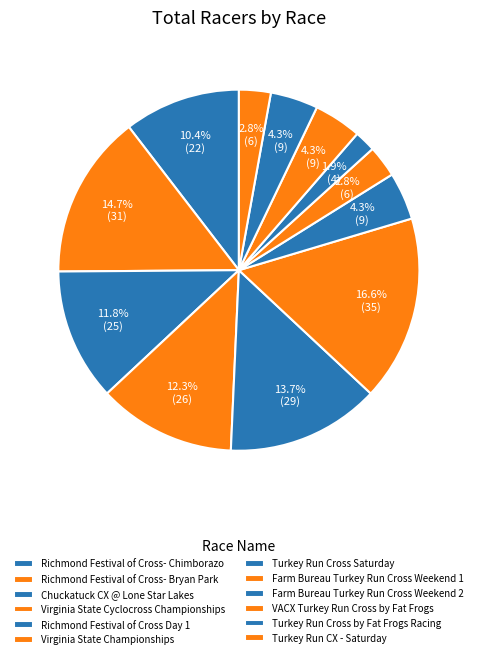

How many segments does this pie chart have?

12